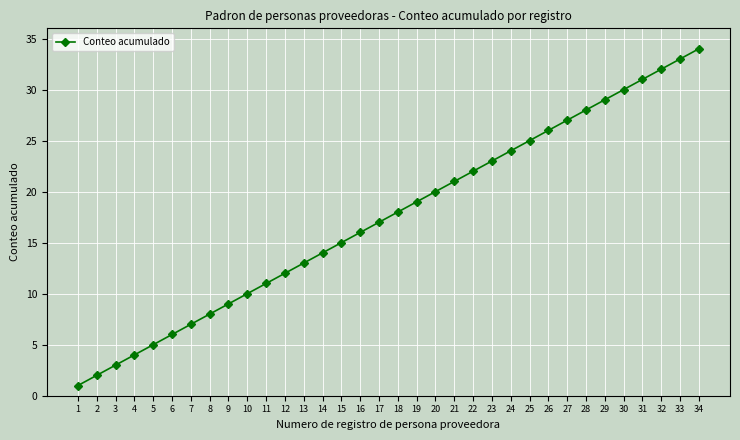

Reading left to right, extract all data points from this chart.

1	2	3	4	5	6	7	8	9	10	11	12	13	14	15	16	17	18	19	20	21	22	23	24	25	26	27	28	29	30	31	32	33	34